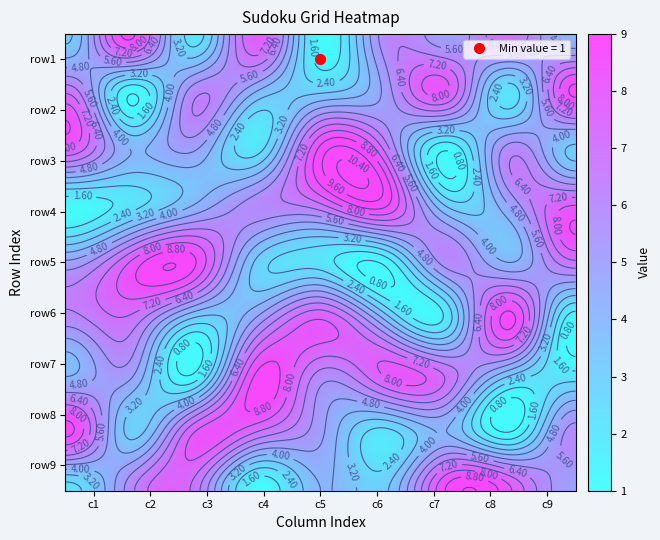

The value of row5 at 4 is 3. True or false?

False